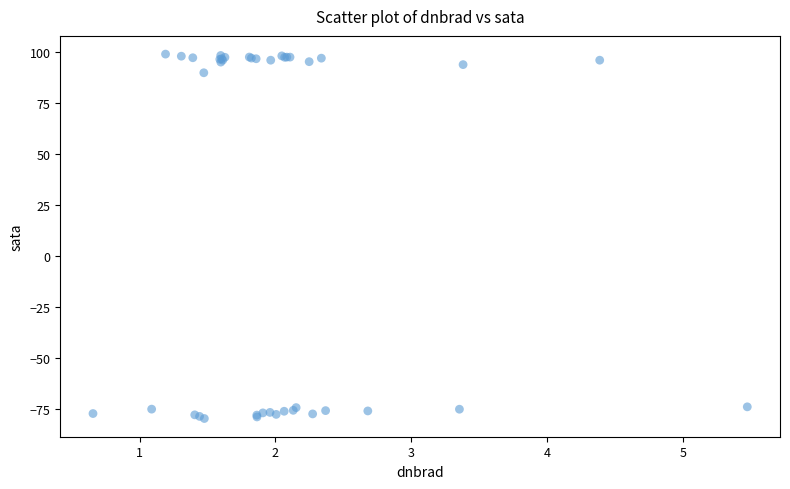

What Y value in the scatter plot is closest to 9?

89.7